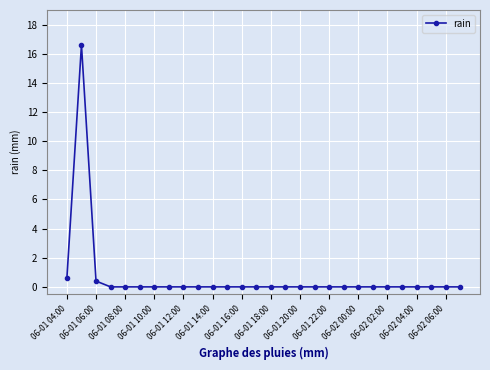

True or false: there are more than 0 points higher than both neighbors.

True